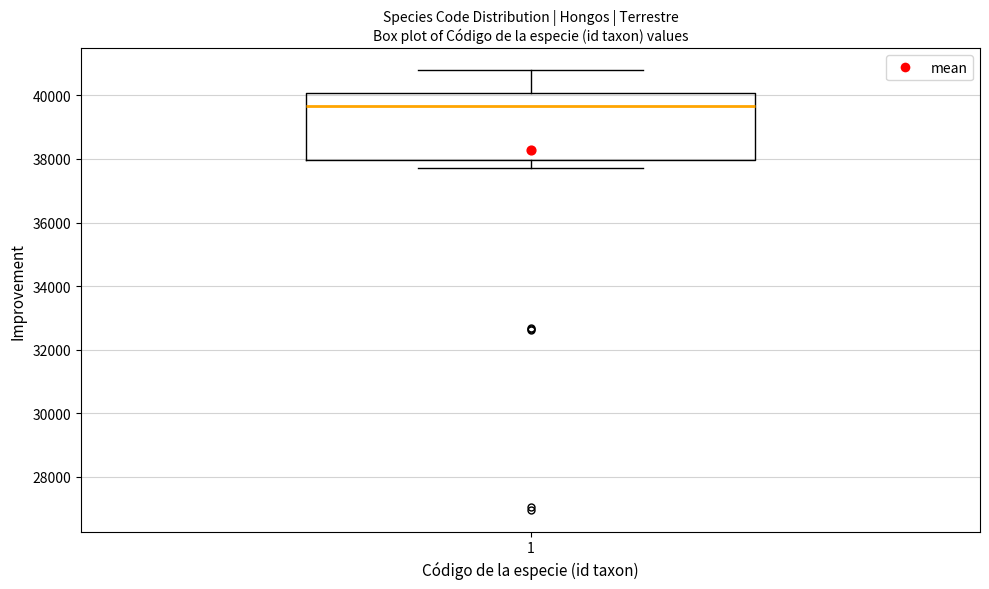

Where does the lower whisker of the box at x = 1 end on the y-axis? The values are not printed on the chart, so give them approximately, as read against the axis.

37800